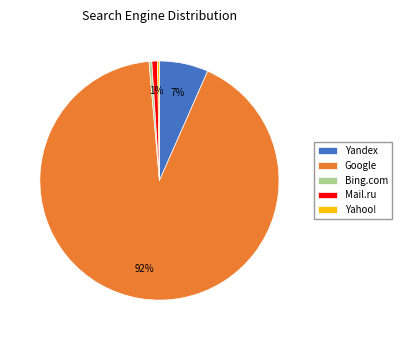

To the nearest percent, what is the average slice percentage?

20%